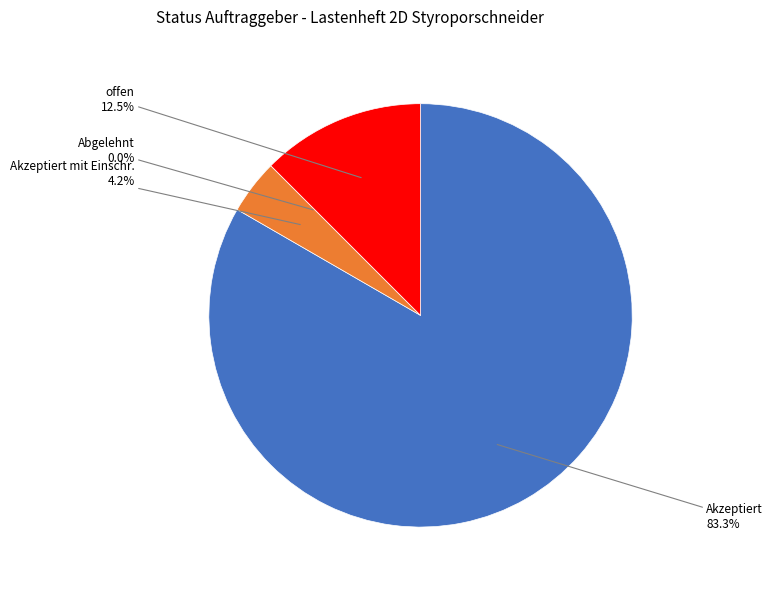

To the nearest percent, what is the average slice percentage?

25%